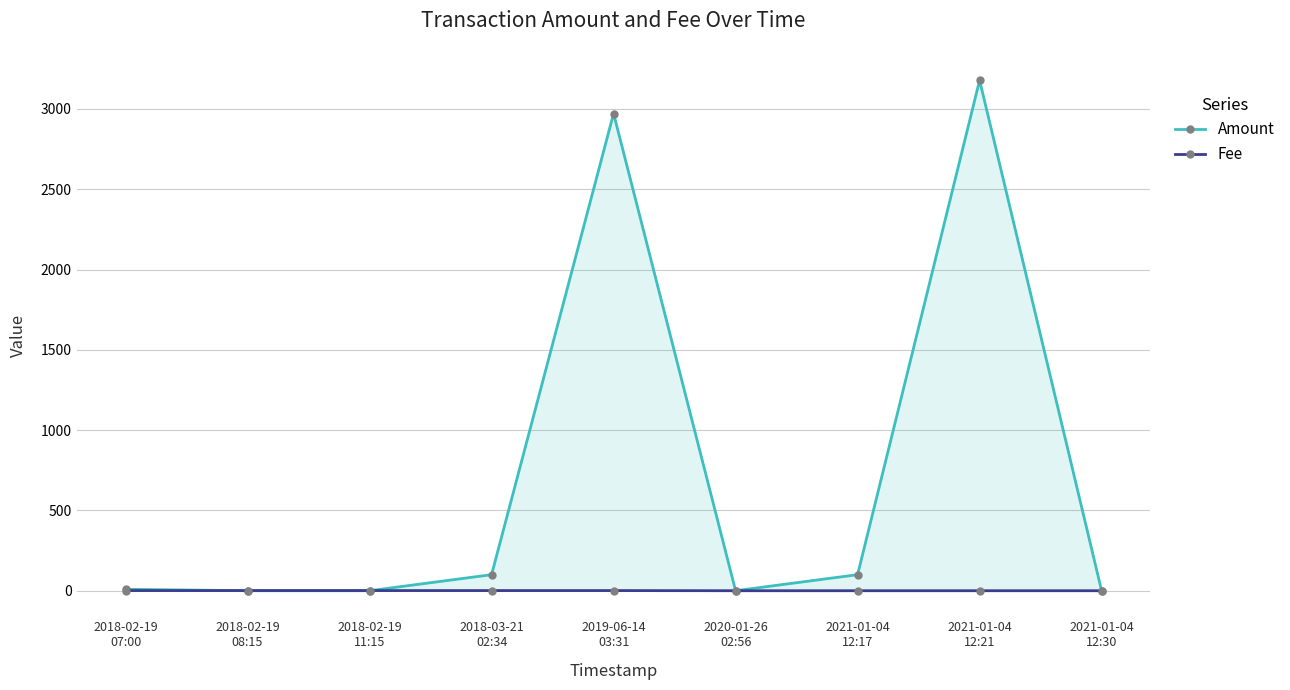

What is the greatest value displayed?

3178.5